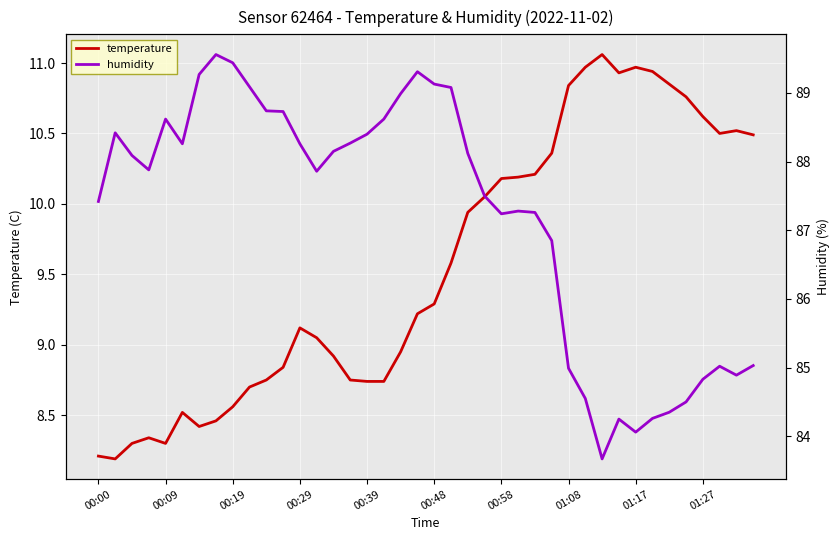

Is this an area chart (filled region under the line)?

No